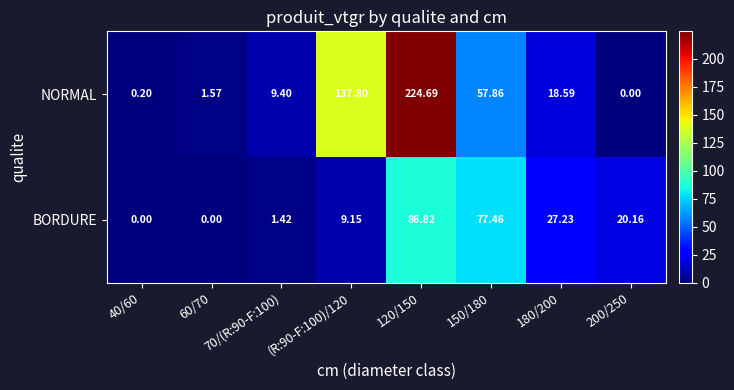

List the series in order of their overall mean, lowest first.

BORDURE, NORMAL